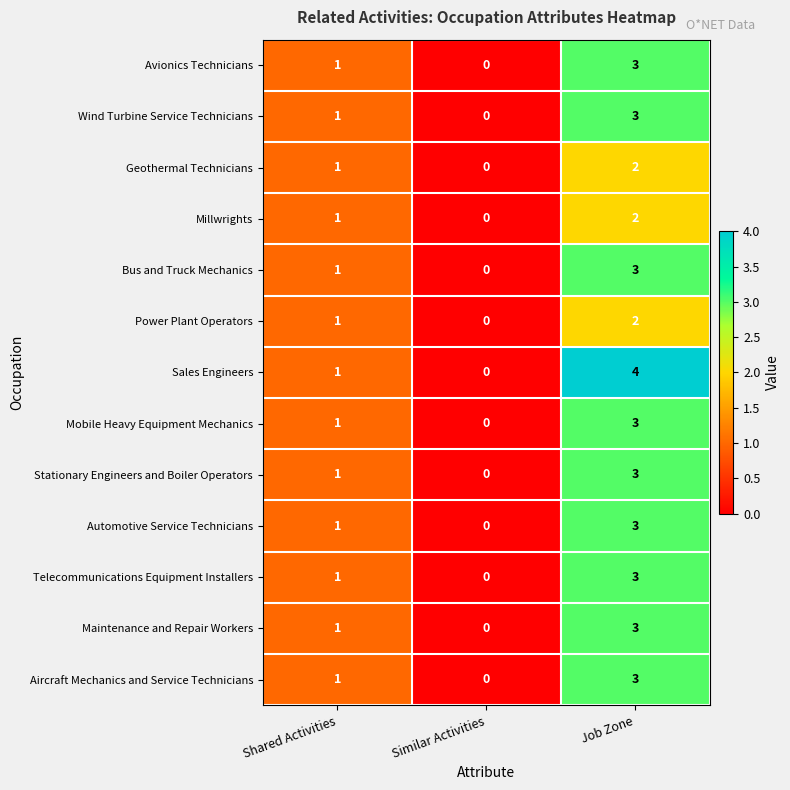

Where is Millwrights nearest to the value 1?

Shared Activities